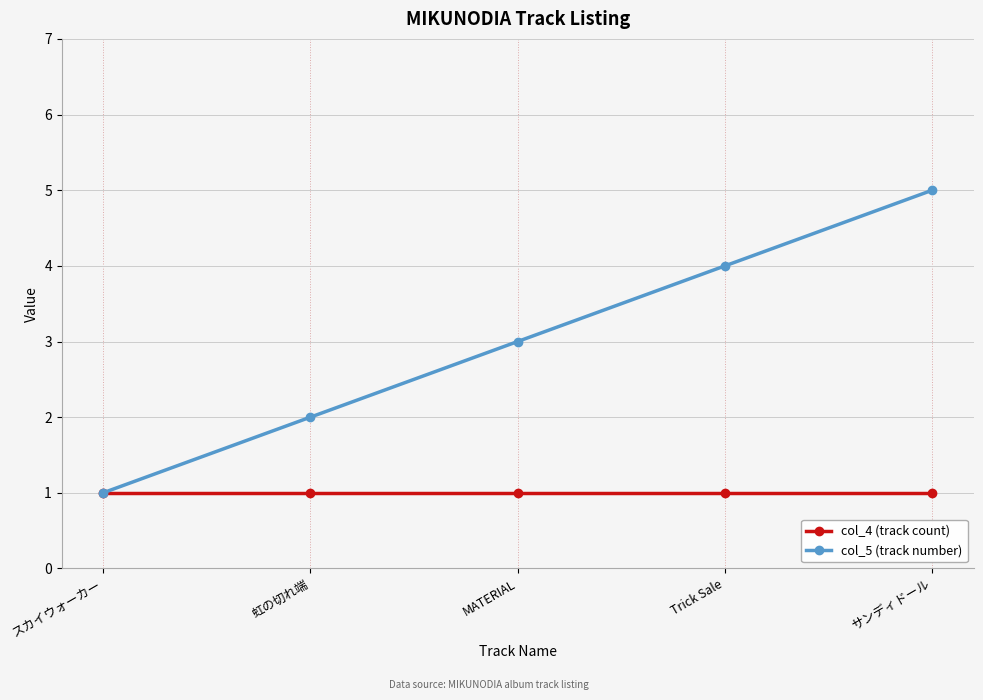

At which category is the sum across all series the highest?

サンディドール